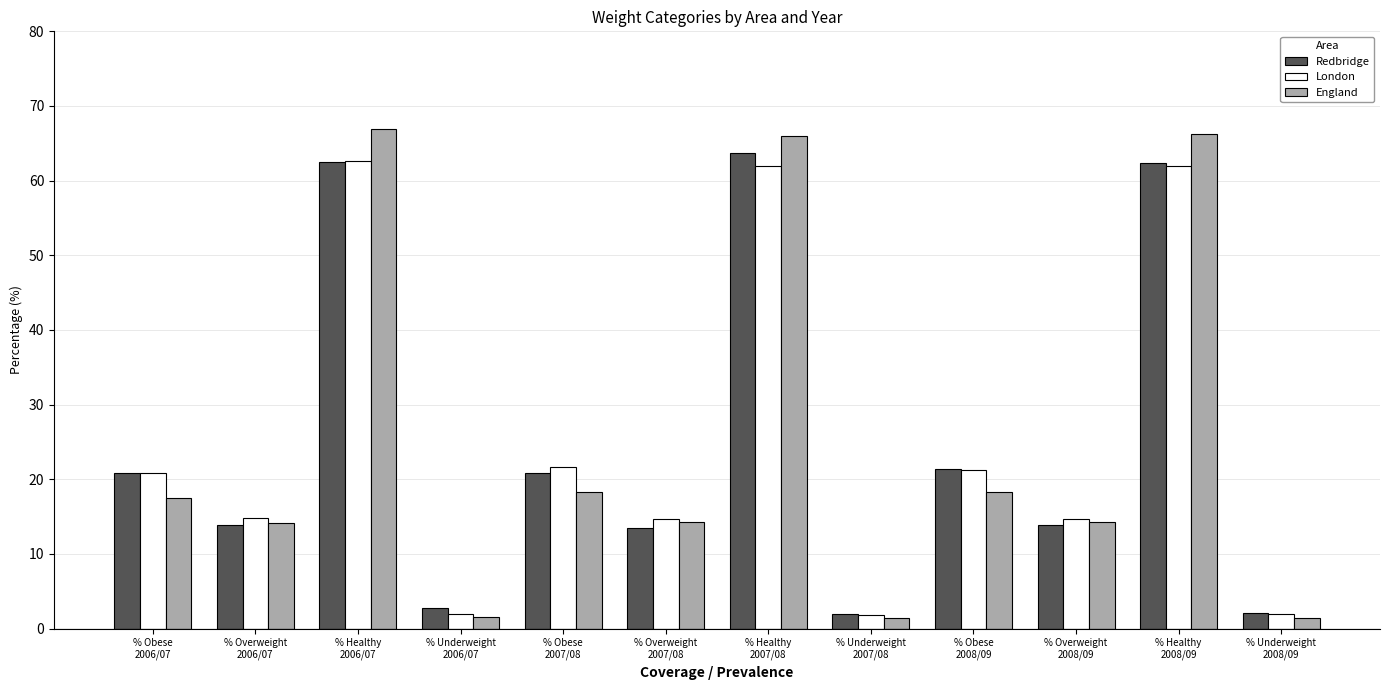

What is the approximate value of Redbridge at % Overweight
2006/07?

13.9